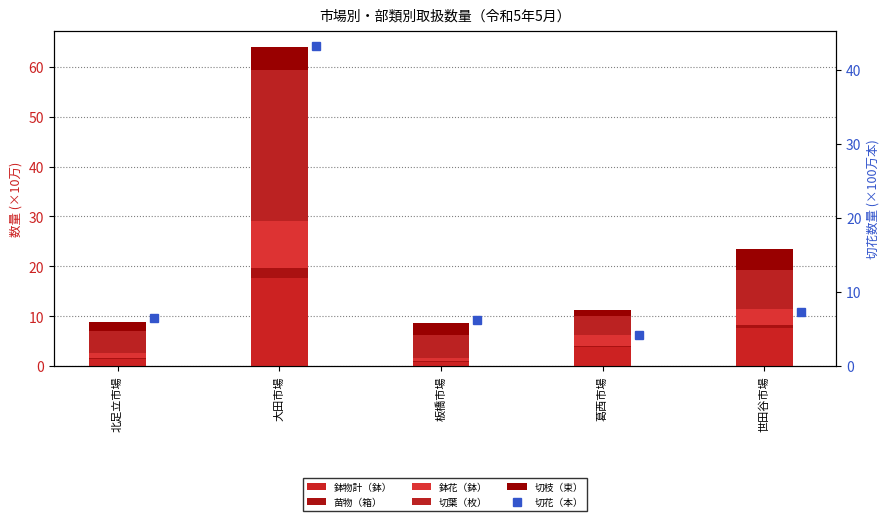

The 切花（本） series shows 8.7 at 北足立市場. True or false?

False